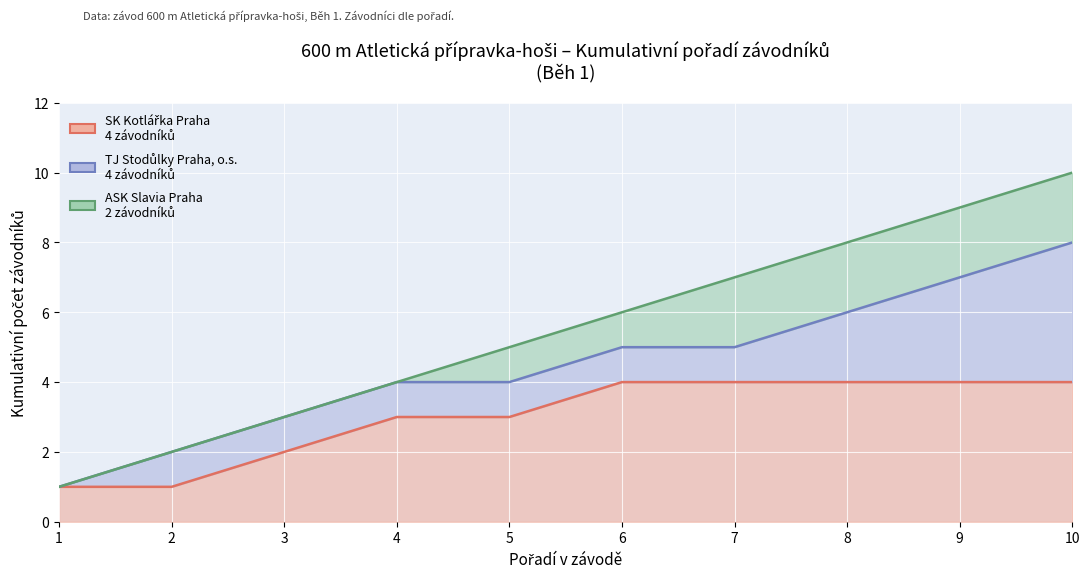

True or false: SK Kotlářka Praha and TJ Stodůlky Praha, o.s. intersect in this chart.

False